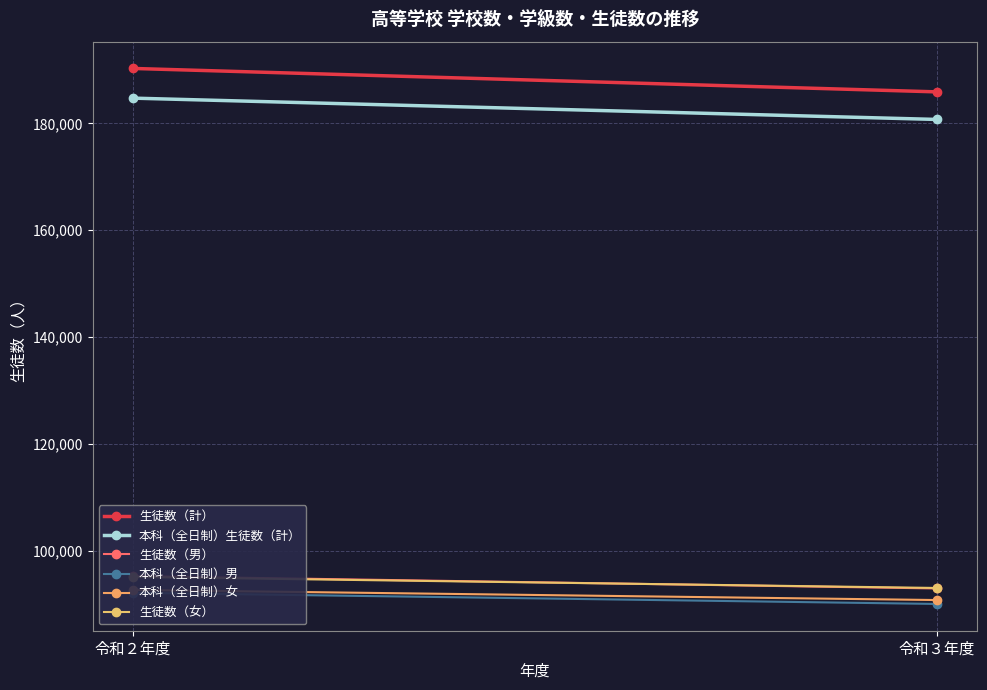

What position from the left is 令和３年度?

2